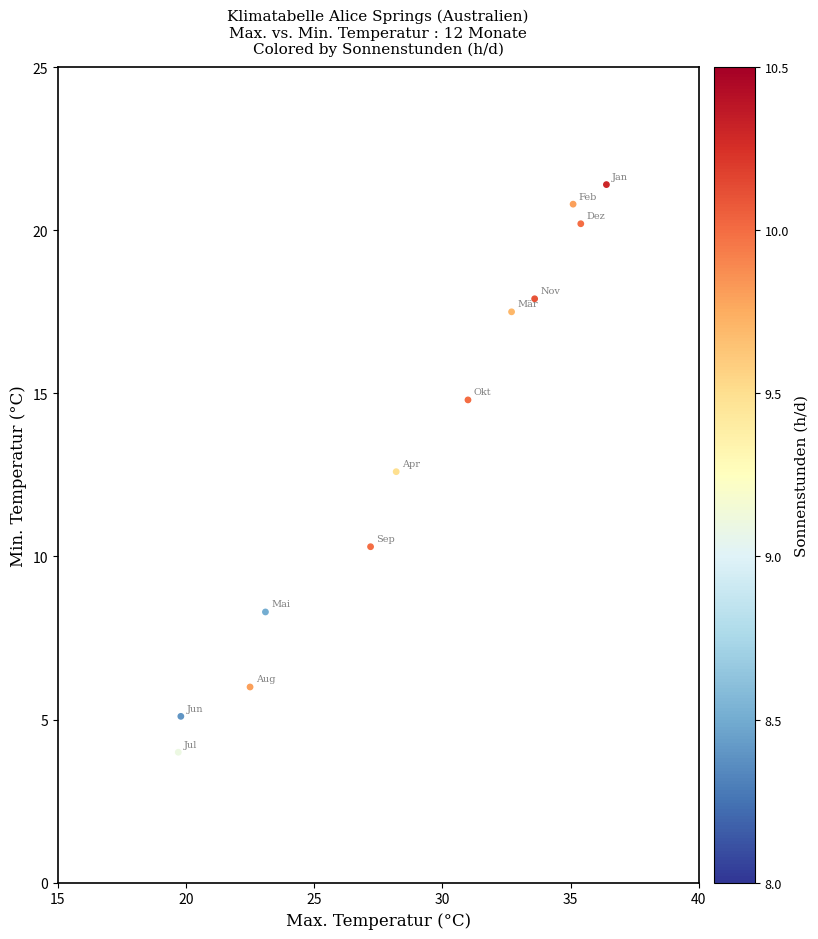

What Y value in the scatter plot is closest to 12?

12.6